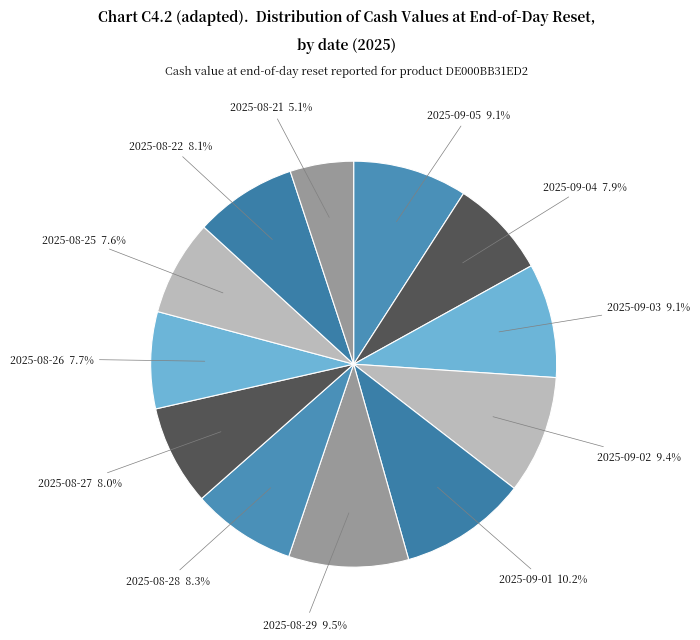

Which category has the biggest portion of the pie?

2025-09-01